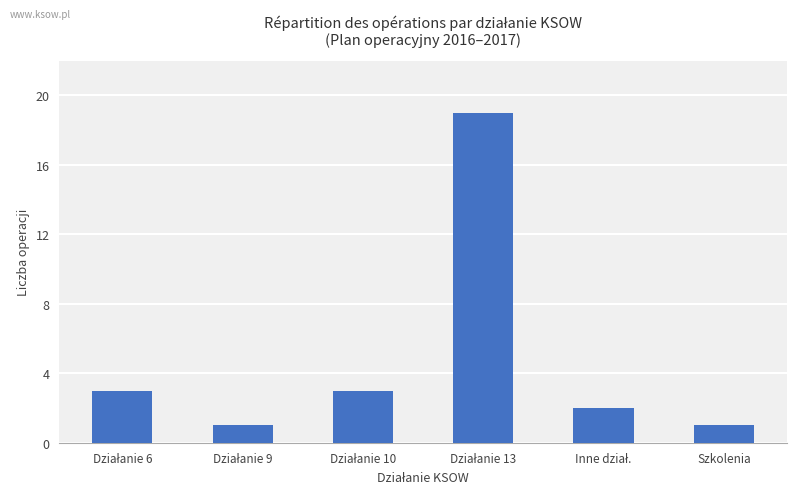

How many data points are less than 3?

3